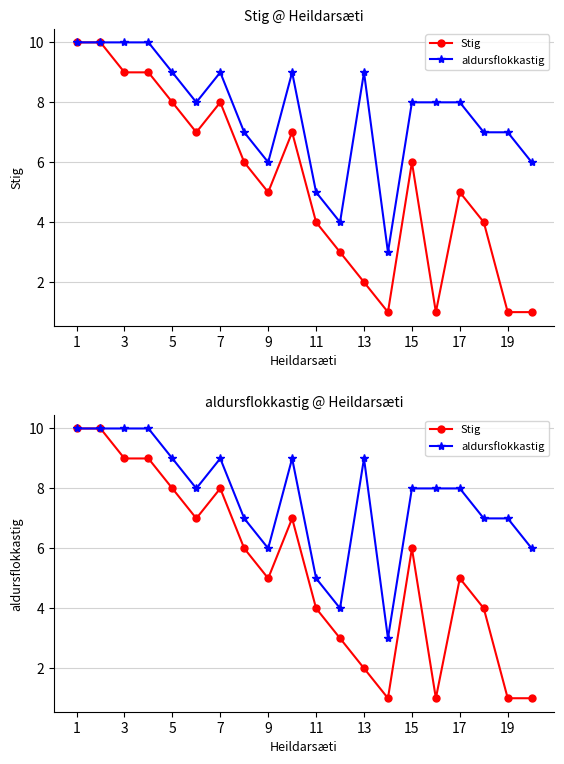

Which series has the largest total across all categories?

aldursflokkastig